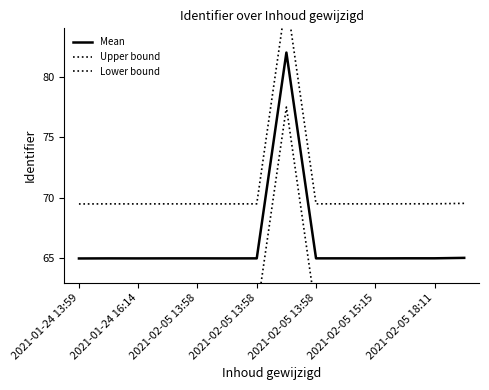

List the series in order of their overall mean, highest first.

Upper bound, Mean, Lower bound